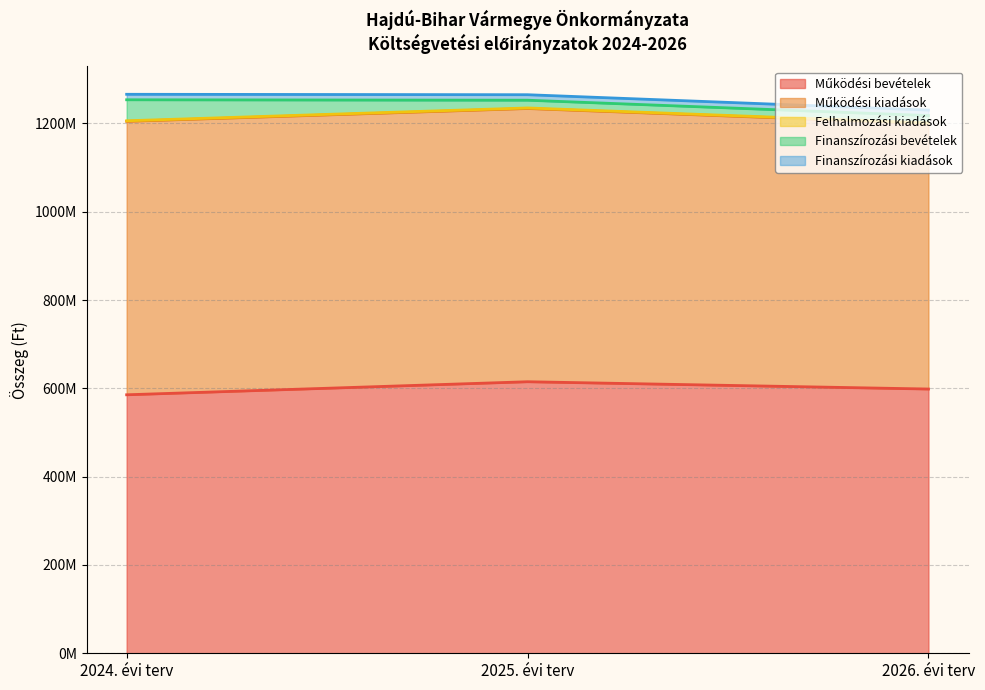

What is the total value across all series at 2024. évi terv?

1265883426